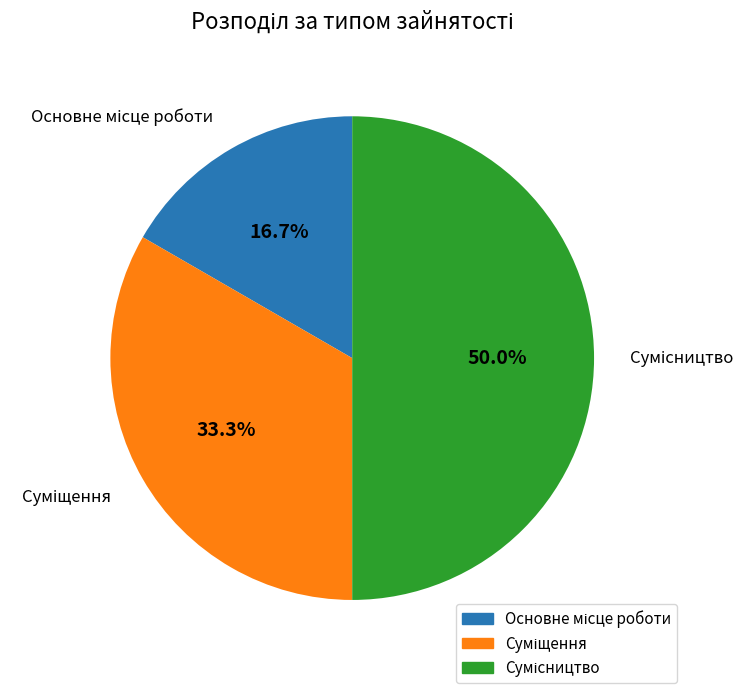

Does Основне місце роботи account for over 50% of the chart?

No